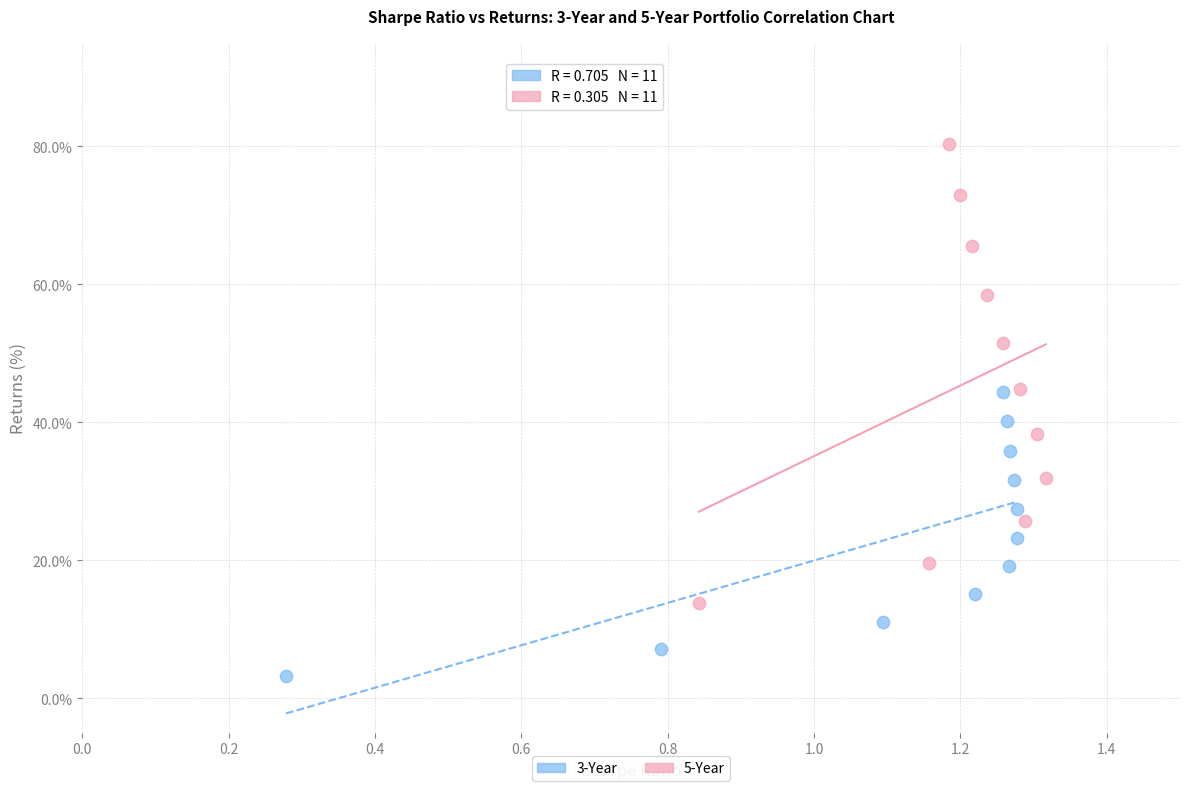

Which series has the largest Y range (max minus min)?

5-Year